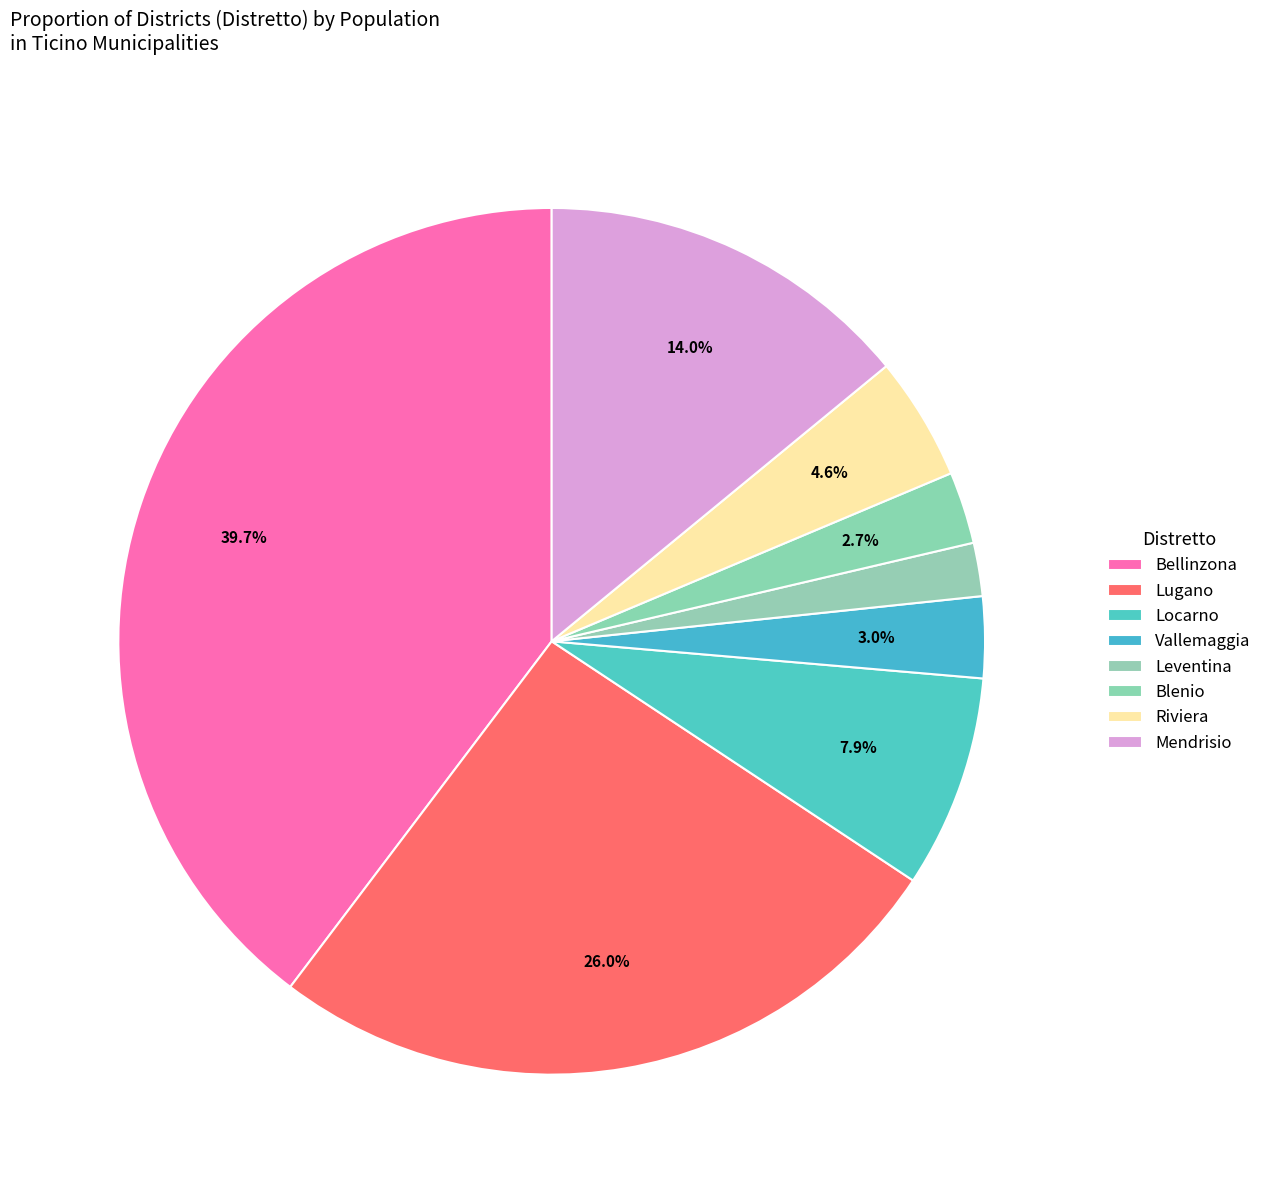

How many segments does this pie chart have?

8